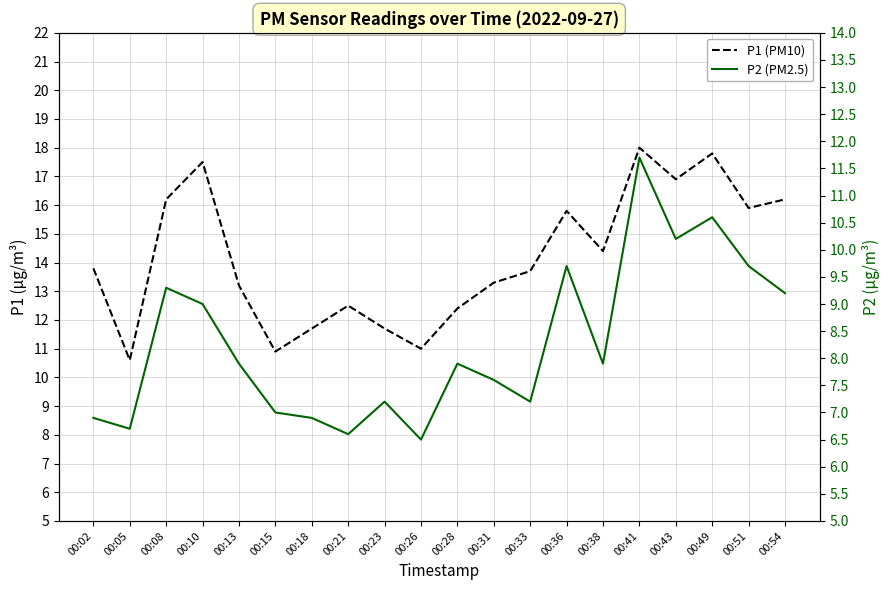

Between 00:31 and 00:43, which series saw the biggest shift?

P1 (PM10)